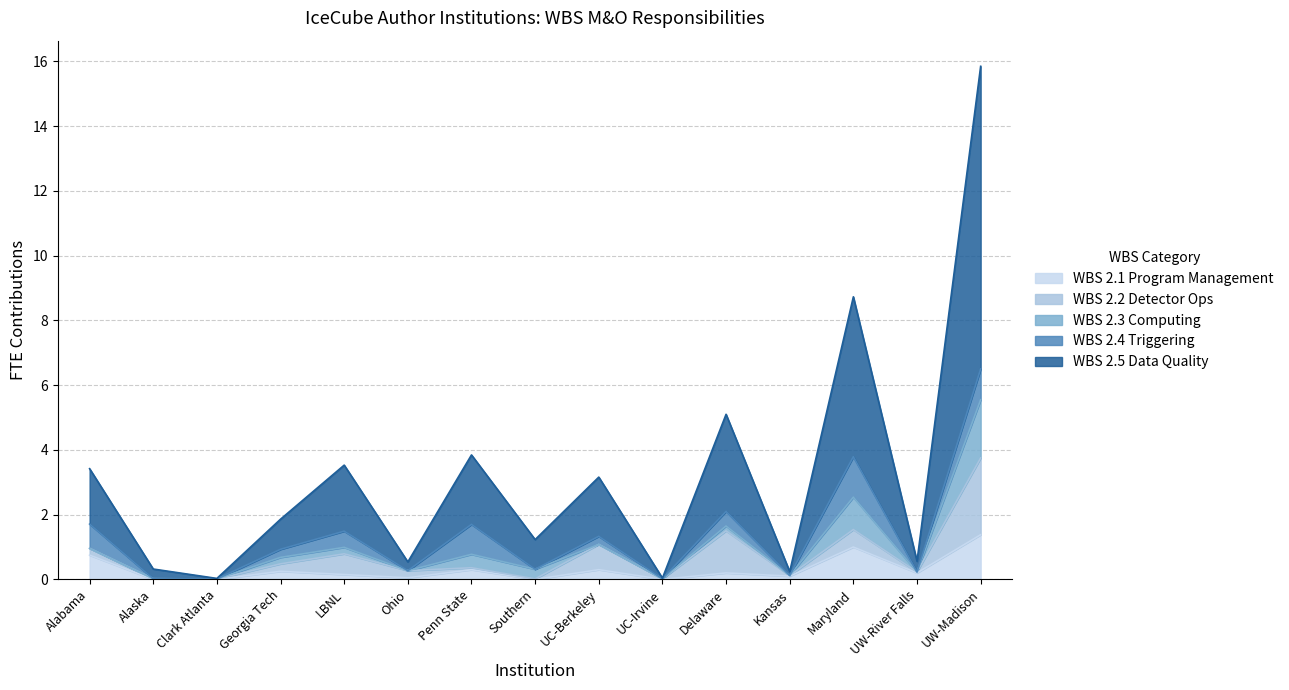

The value of WBS 2.5 Data Quality at UW-River Falls is 0.5. True or false?

False